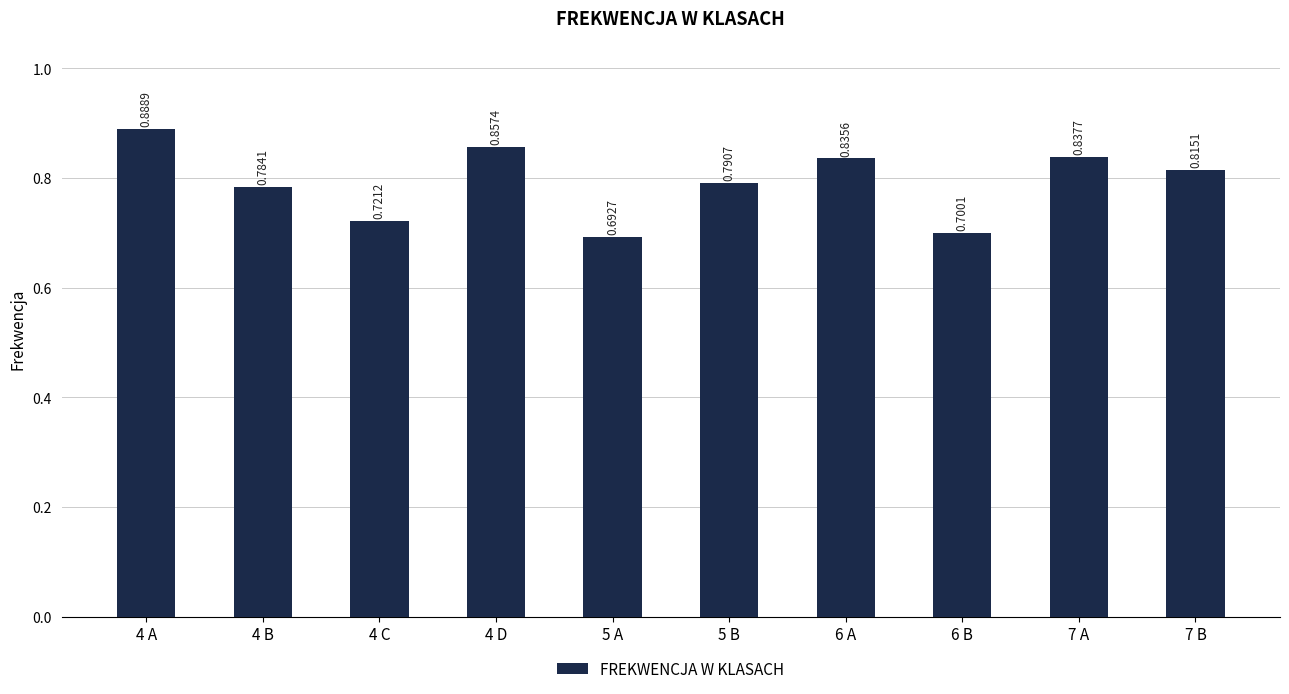

Are the bars grouped side by side (vs. stacked)?

No